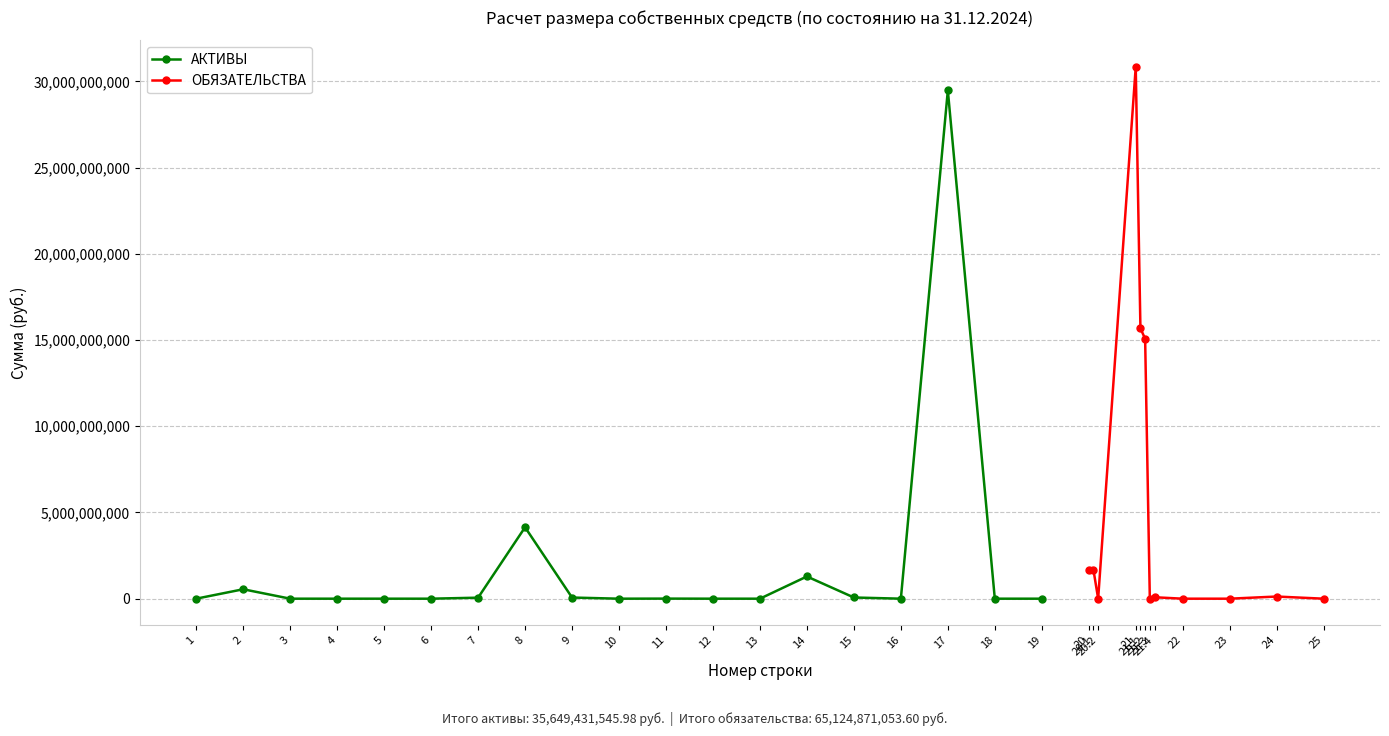

At which label is the value closest to 14736937545?

8